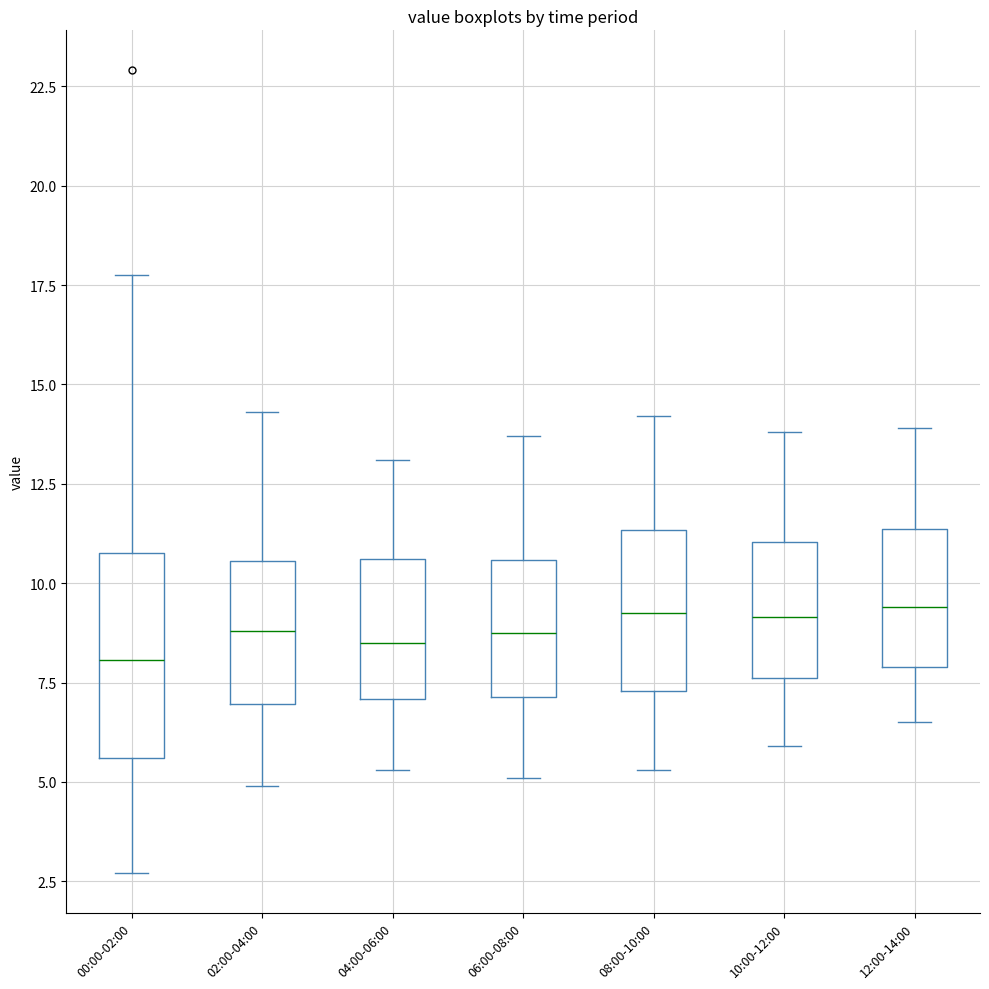

Comparing the boxes themselves (not the whiskers), which one is the tallest?

00:00-02:00